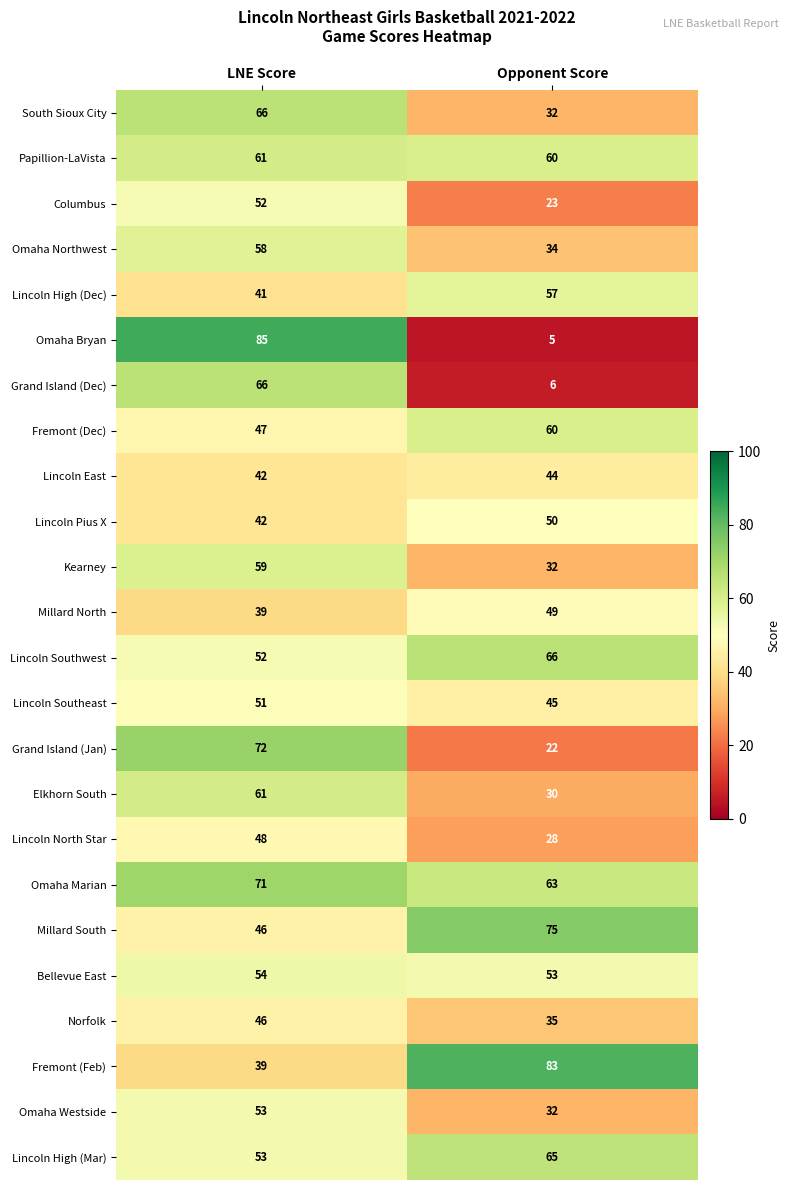

At which category does the chart reach its peak across all series?

LNE Score